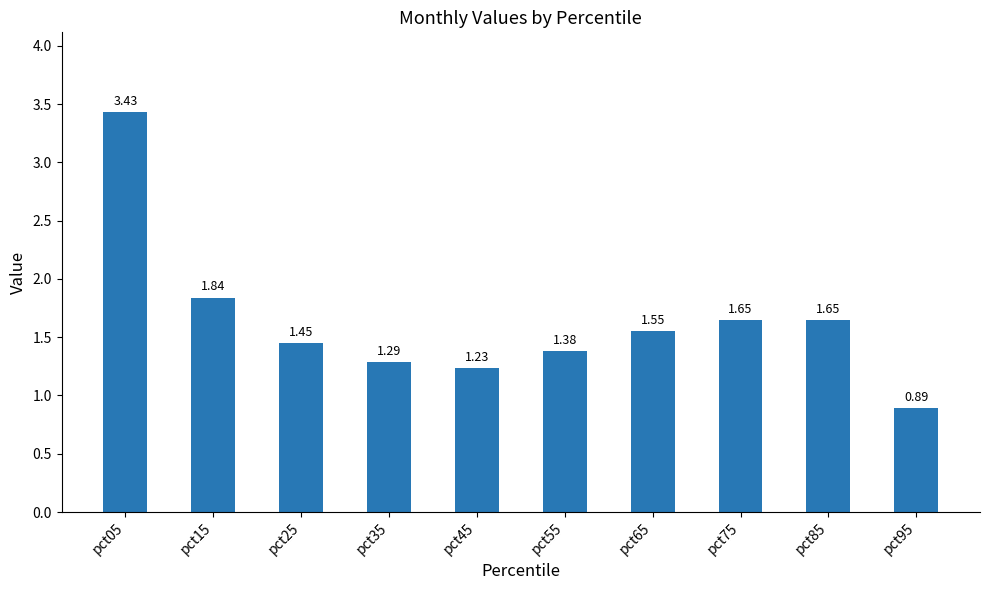

What is the change in value from pct45 to pct55?

+0.1